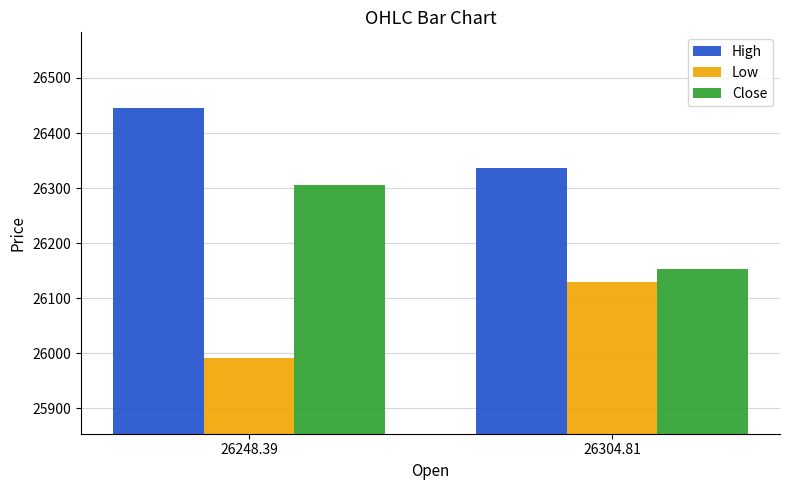

Reading left to right, extract all data points from this chart.

High: 26446.2	26336.7
Low: 25990.5	26128.6
Close: 26304.8	26153.1